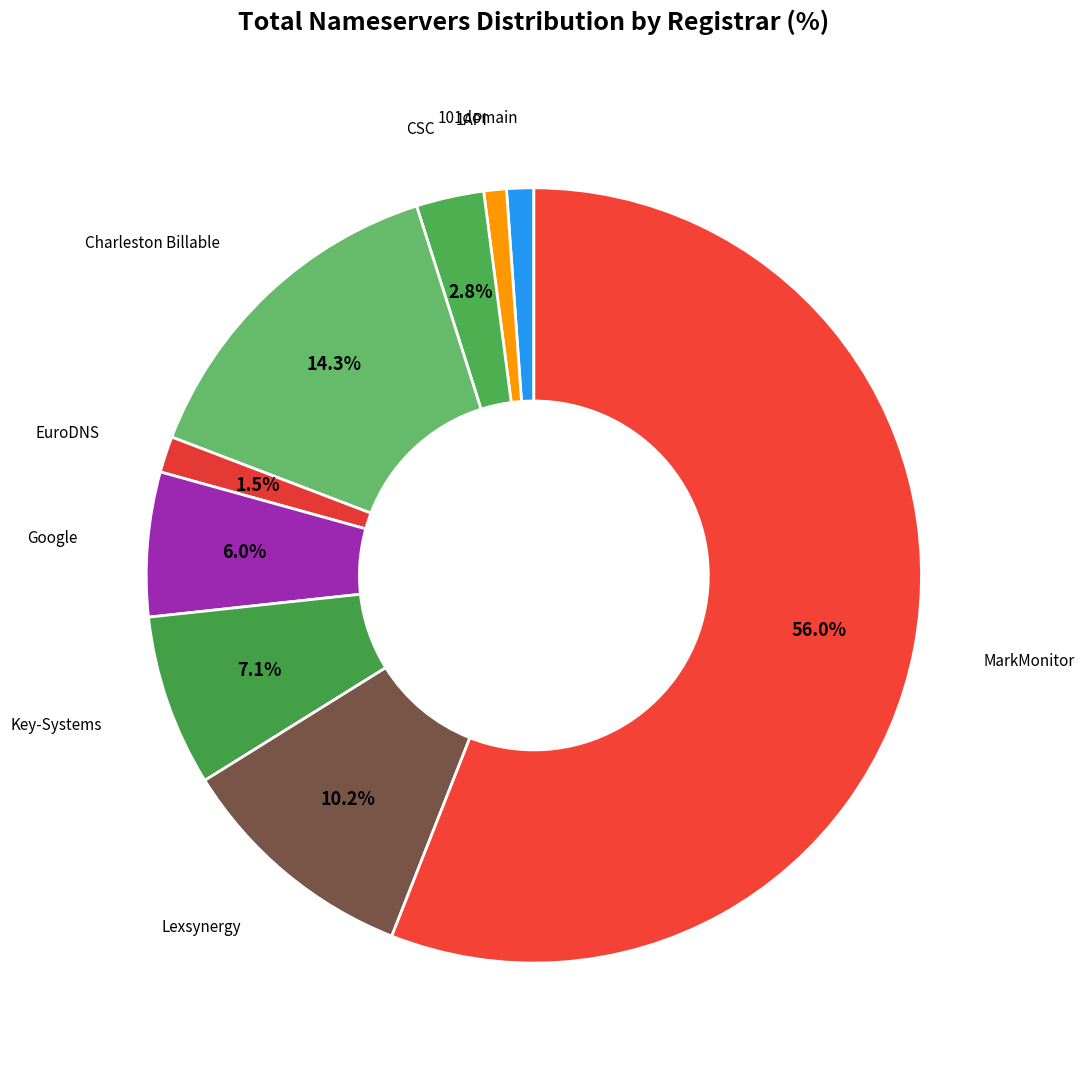

How many slices are in this pie chart?

9